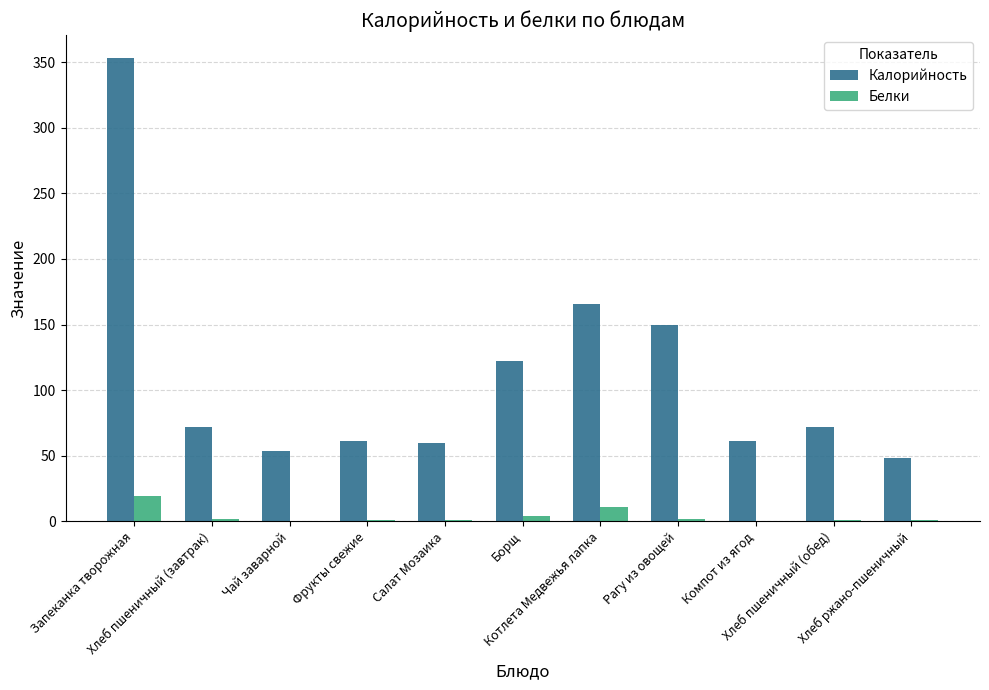

What is the highest value of the Белки series?

19